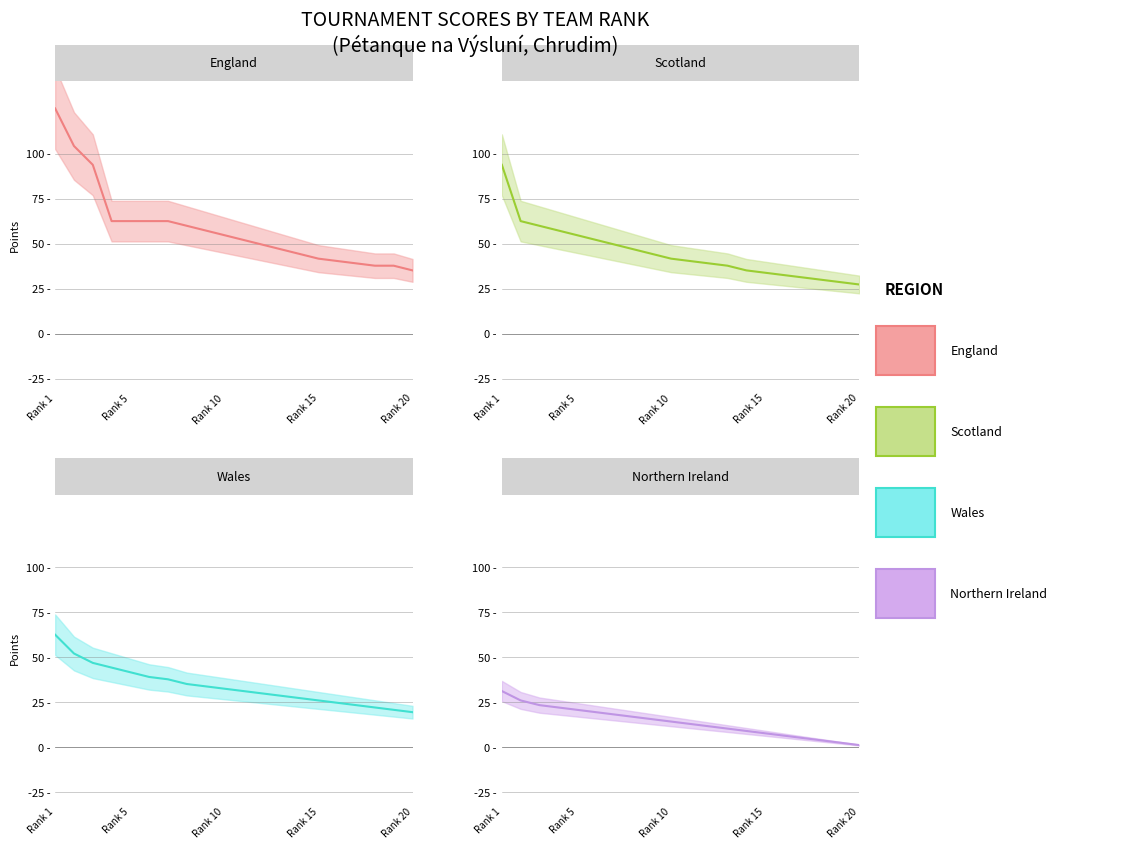

Which series has the largest total across all categories?

England